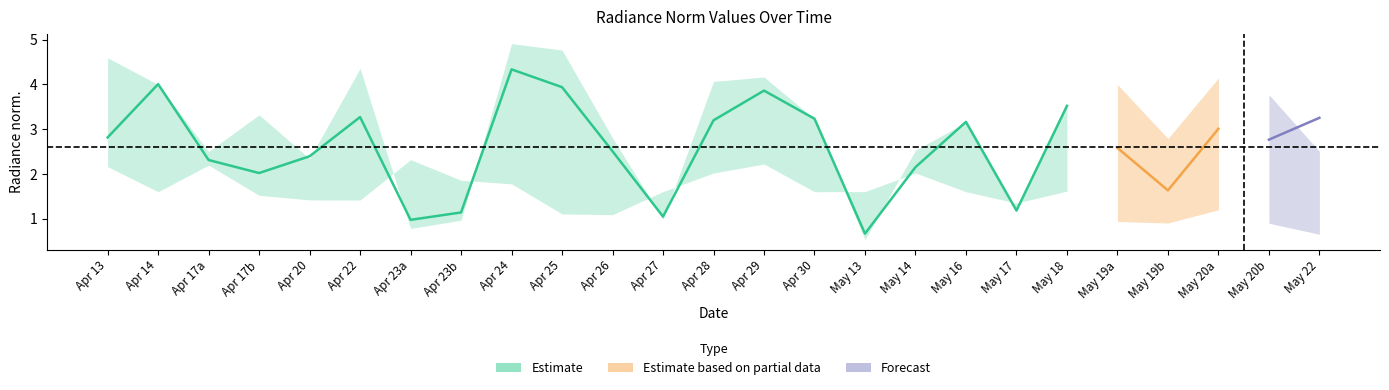

True or false: rade9_bin_3q has more than 1 interior local peaks.

True